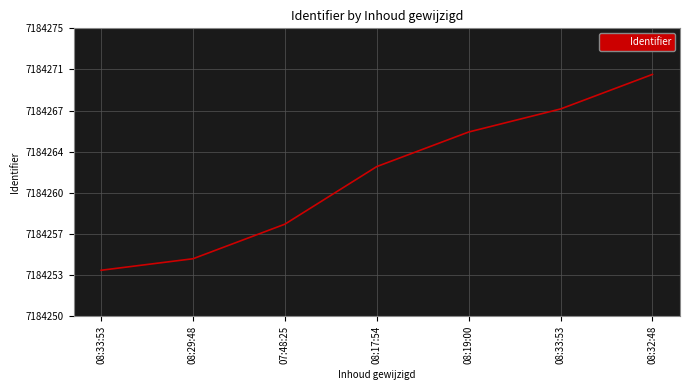

The value at 08:32:48 is 7184271. True or false?

True